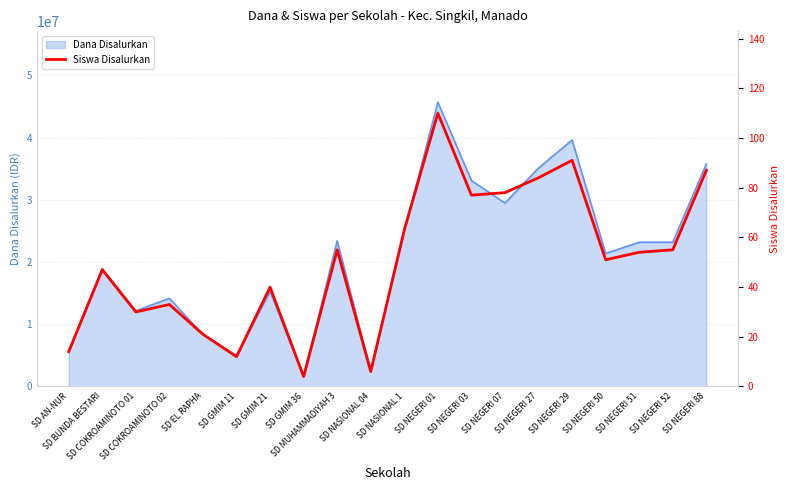

Reading left to right, extract all data points from this chart.

14	47	30	33	21	12	40	4	55	6	63	110	77	78	84	91	51	54	55	87